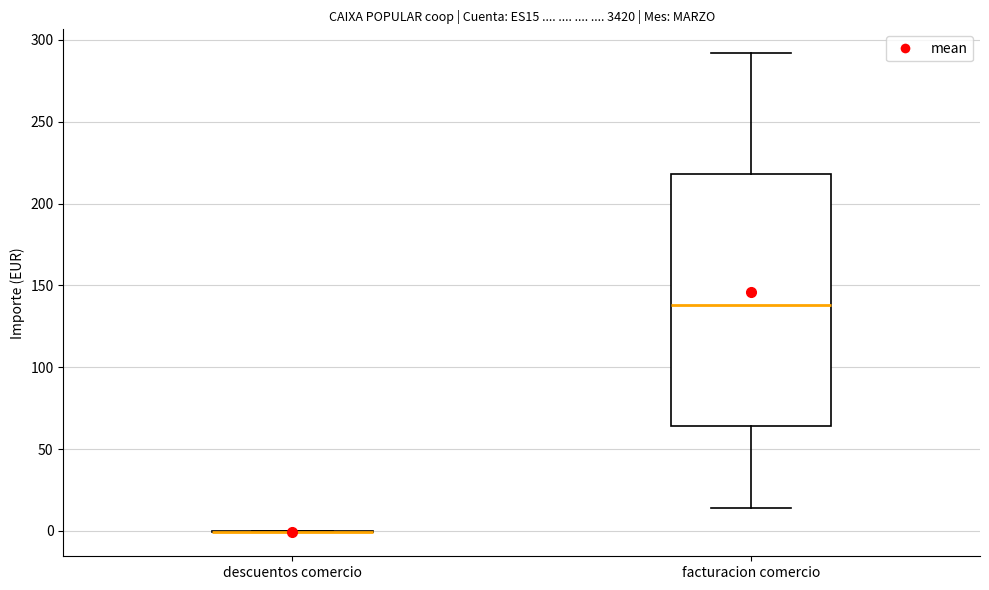

Reading left to right, transcribe this box plot: for each box, give where its median line is, the range the box spans, and where its two whiskers end, as read against the y-axis. The values are not printed on the chart, so give them approximately, as read against the axis.

descuentos comercio: box collapsed to a line at 0, whiskers 0 to 0
facturacion comercio: median 140, box 65 to 220, whiskers 15 to 290